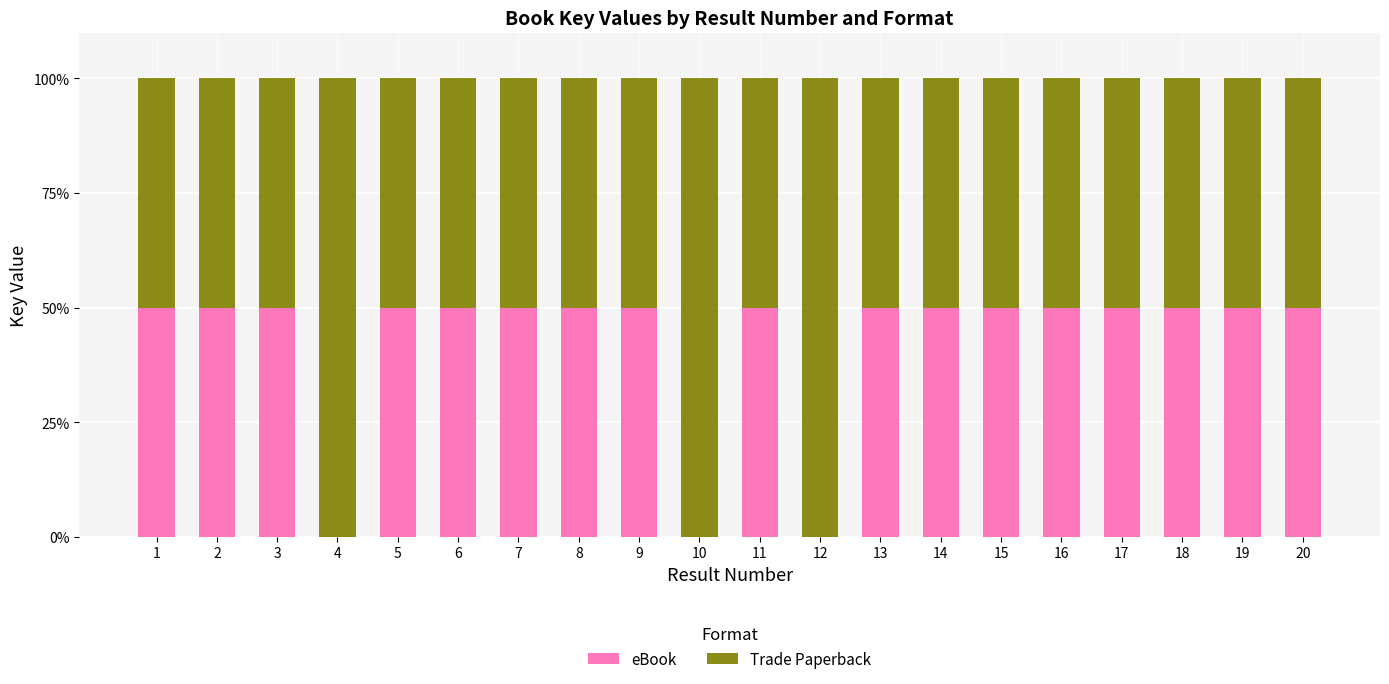

Are the bars grouped side by side (vs. stacked)?

No